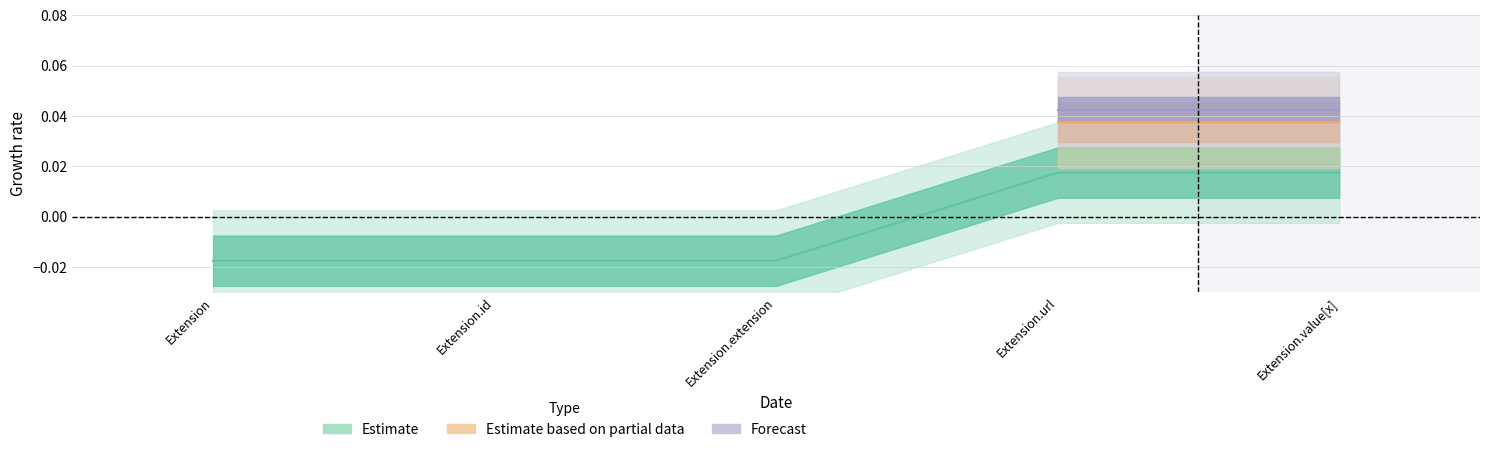

How many values are above zero?

2